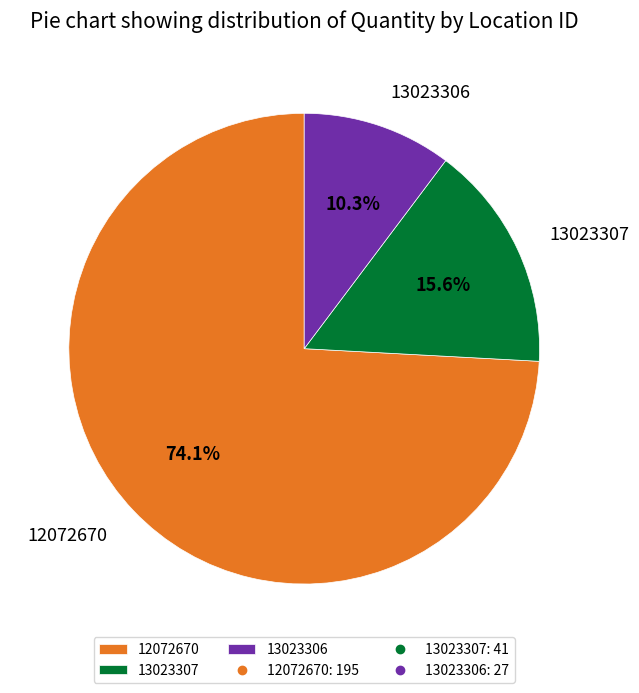

What is the ratio of the value at 13023306 to the value at 13023307?

0.7